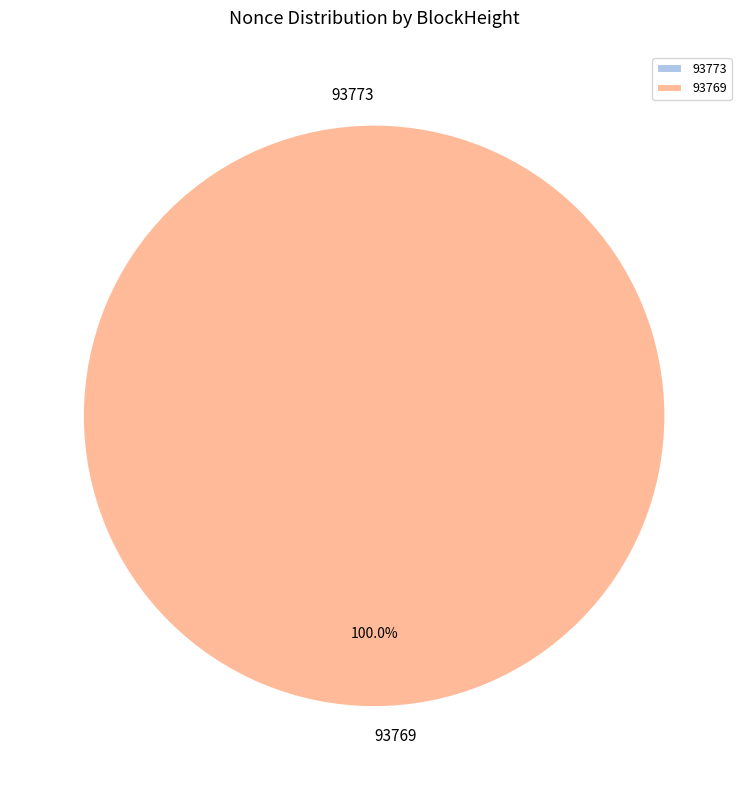

To the nearest percent, what portion does 93769 represent?

100%